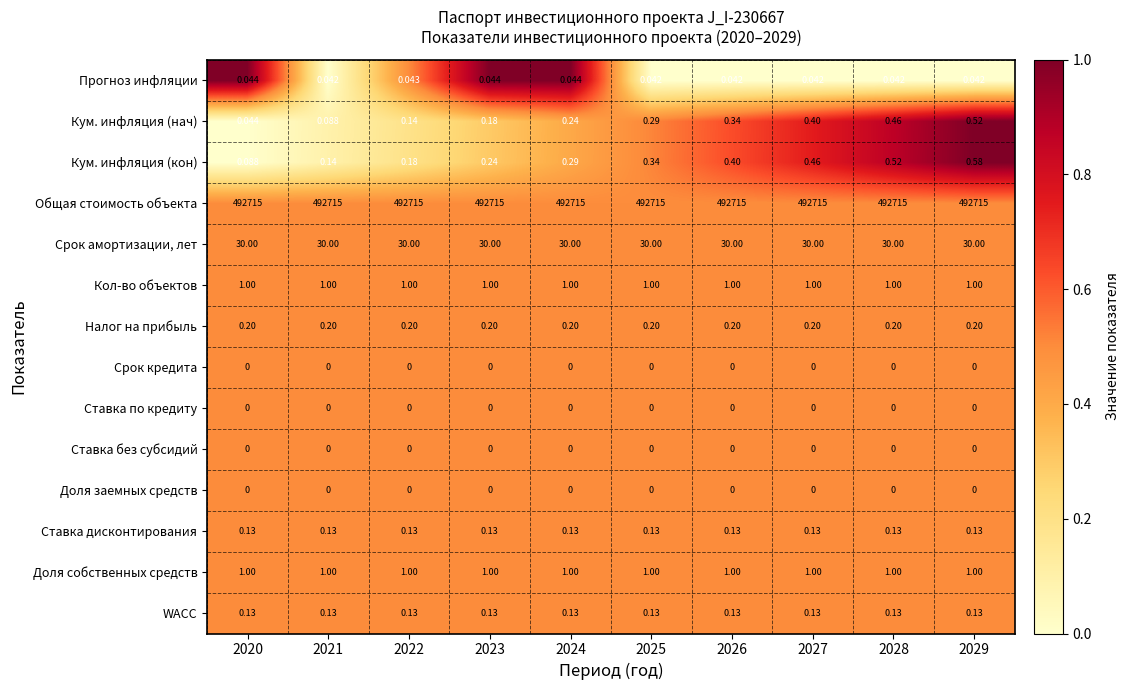

Which series changed the most between 2021 and 2026?

Кум. инфляция (кон)